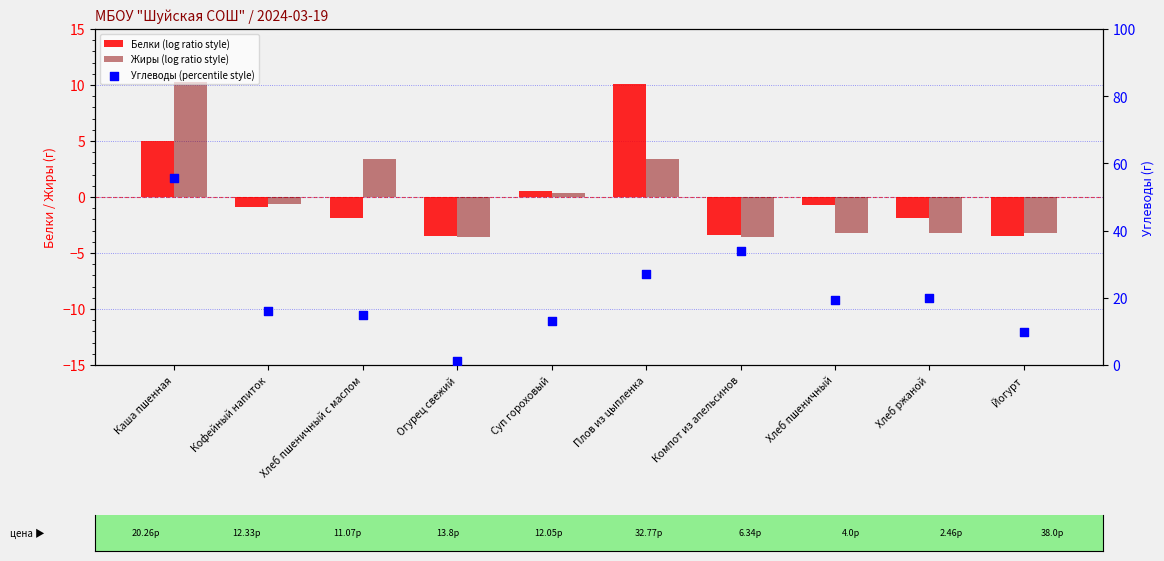

What are all the series names shown in the legend?

Белки (log ratio style), Жиры (log ratio style), Углеводы (percentile style)